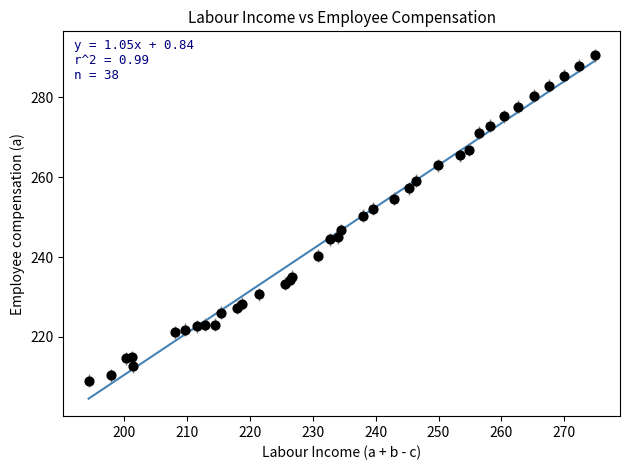

What Y value in the scatter plot is closest to 249?

250.3